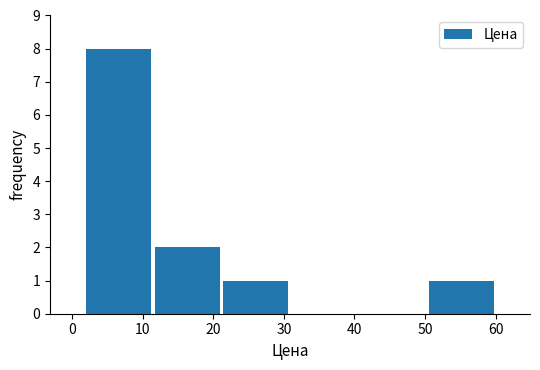

What is the height of the bar covering 21 to 31 on the x-axis? Neither the bar edges nor the heights are printed on the chart, so give them approximately, as read against the axes.

1